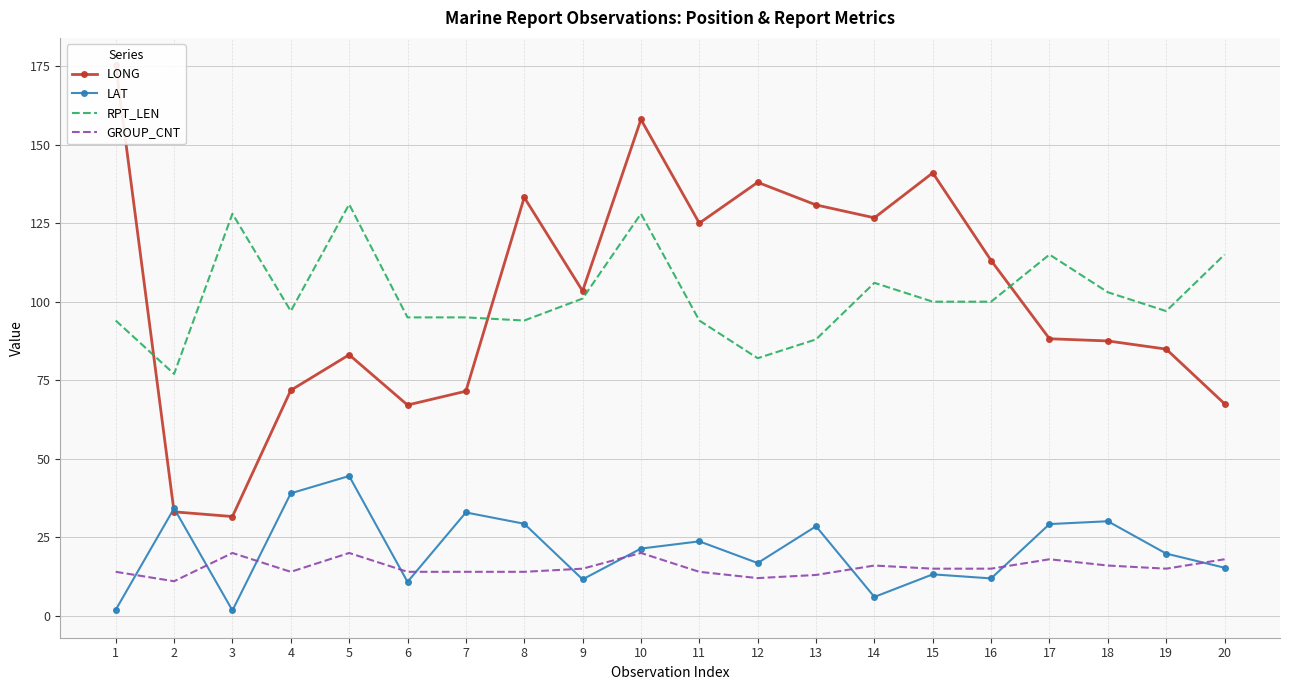

Reading left to right, what are all the values shown in this chart?

LONG: 1=175.3	2=33.1	3=31.6	4=71.8	5=83.1	6=67.1	7=71.5	8=133.2	9=103.4	10=158.0	11=125.0	12=138.0	13=130.8	14=126.7	15=141.0	16=113.1	17=88.2	18=87.5	19=84.9	20=67.5
LAT: 1=1.9	2=34.2	3=1.7	4=39.0	5=44.5	6=10.8	7=32.9	8=29.3	9=11.6	10=21.4	11=23.7	12=16.8	13=28.5	14=6.0	15=13.2	16=11.9	17=29.2	18=30.1	19=19.8	20=15.3
RPT_LEN: 1=94.0	2=77.0	3=128.0	4=97.0	5=131.0	6=95.0	7=95.0	8=94.0	9=101.0	10=128.0	11=94.0	12=82.0	13=88.0	14=106.0	15=100.0	16=100.0	17=115.0	18=103.0	19=97.0	20=115.0
GROUP_CNT: 1=14.0	2=11.0	3=20.0	4=14.0	5=20.0	6=14.0	7=14.0	8=14.0	9=15.0	10=20.0	11=14.0	12=12.0	13=13.0	14=16.0	15=15.0	16=15.0	17=18.0	18=16.0	19=15.0	20=18.0